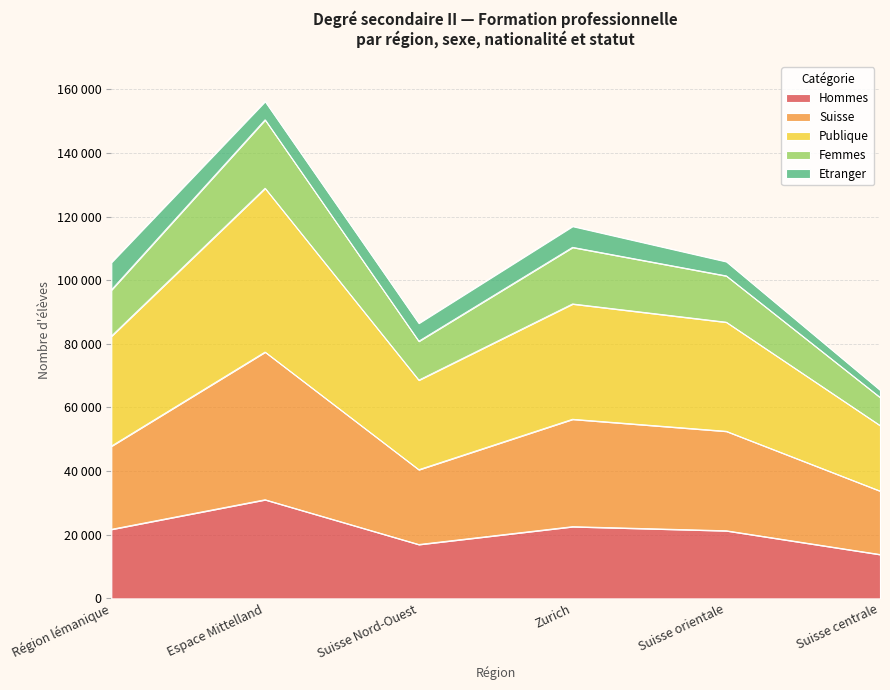

Which series has the widest spread of values?

Publique